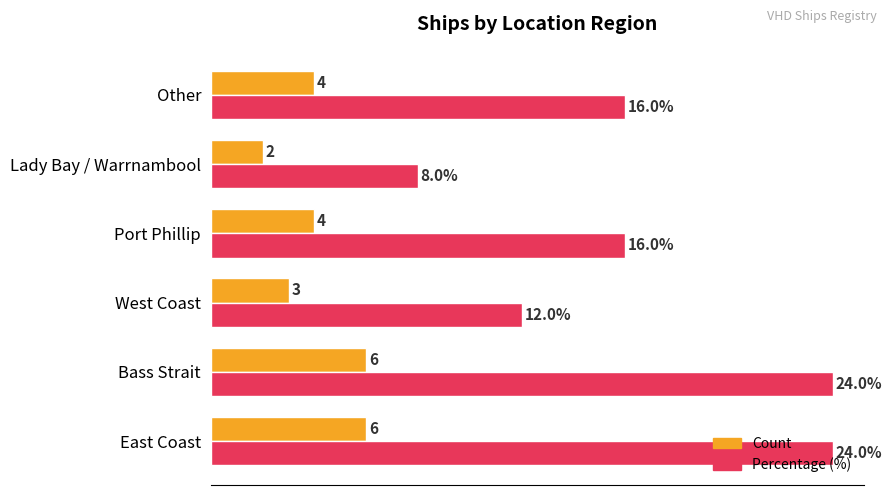

List the series in order of their overall mean, highest first.

Percentage (%), Count